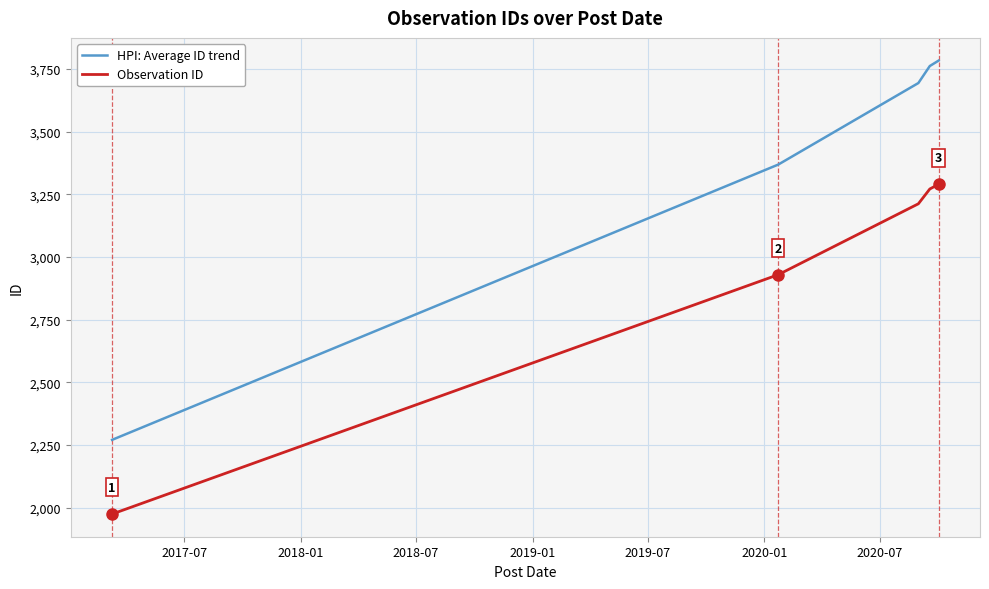

Rank the series by their average value, from lowest to highest.

Observation ID, HPI: Average ID trend